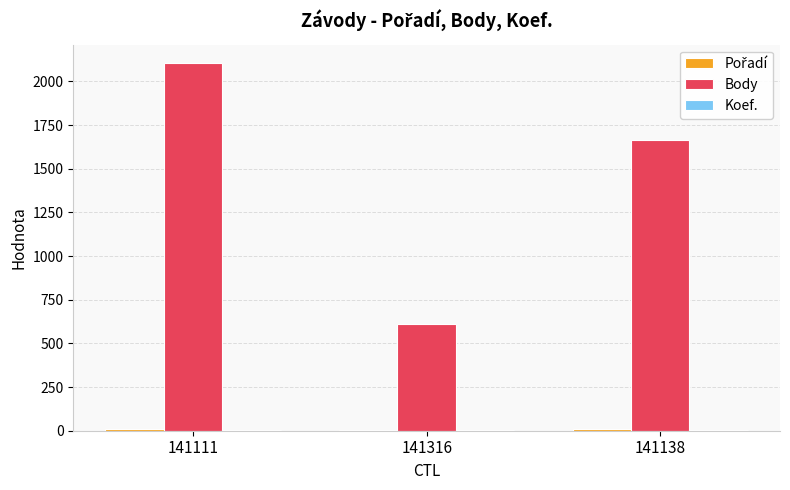

Where does the Body series first go above 1663?

141111